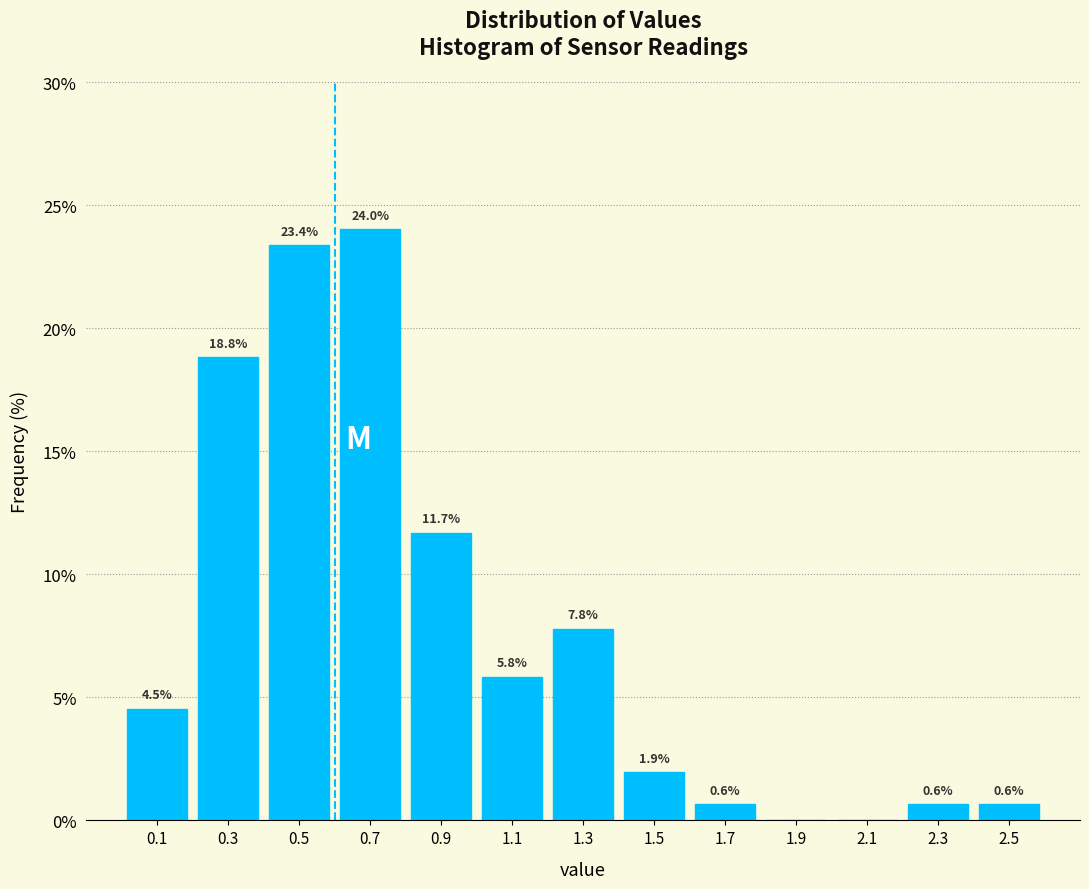

Which range on the x-axis has the tallest bar?

0.6 to 0.8